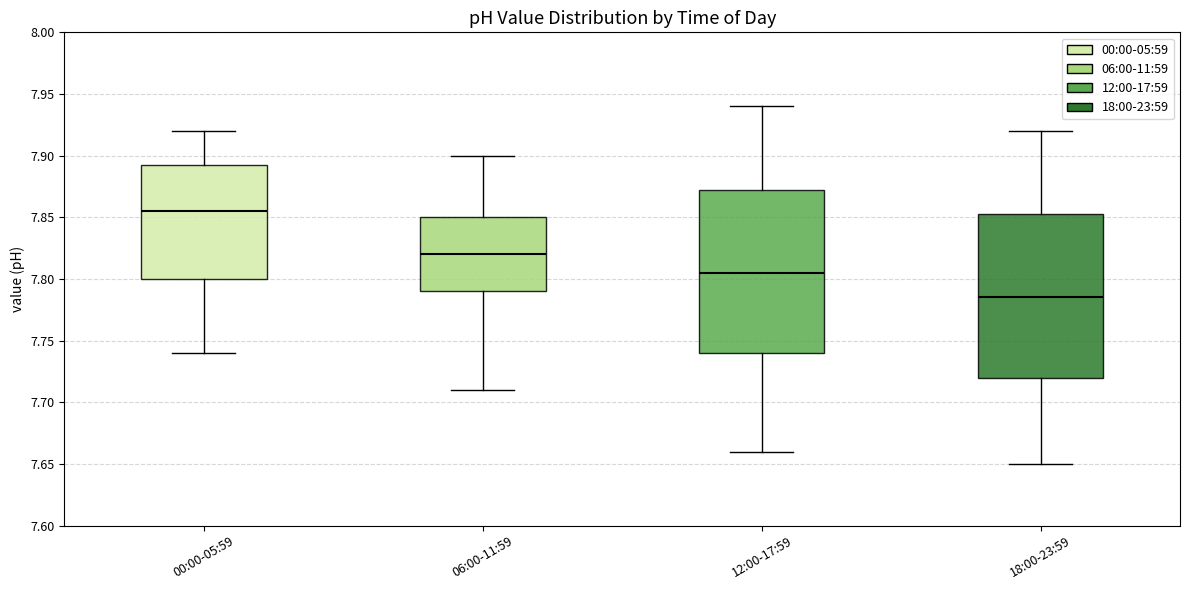

Where is the upper edge of the box for 00:00-05:59 on the y-axis? The values are not printed on the chart, so give them approximately, as read against the axis.

7.895